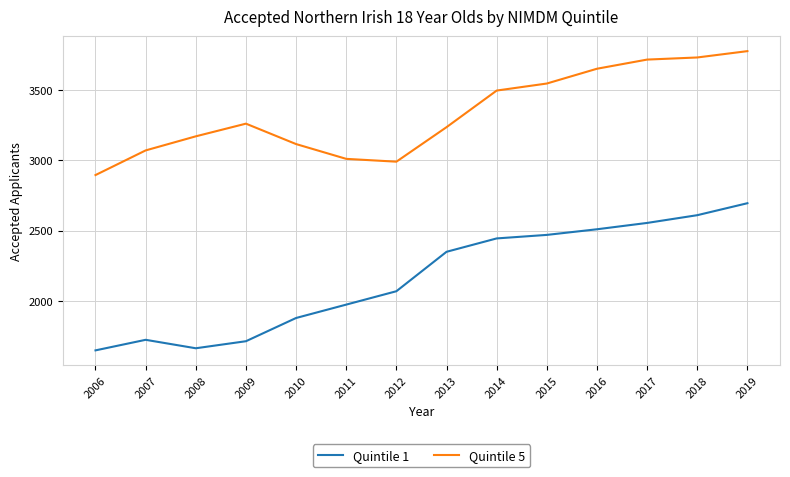

What is the approximate value of Quintile 1 at 2015, to the nearest 10?

2470